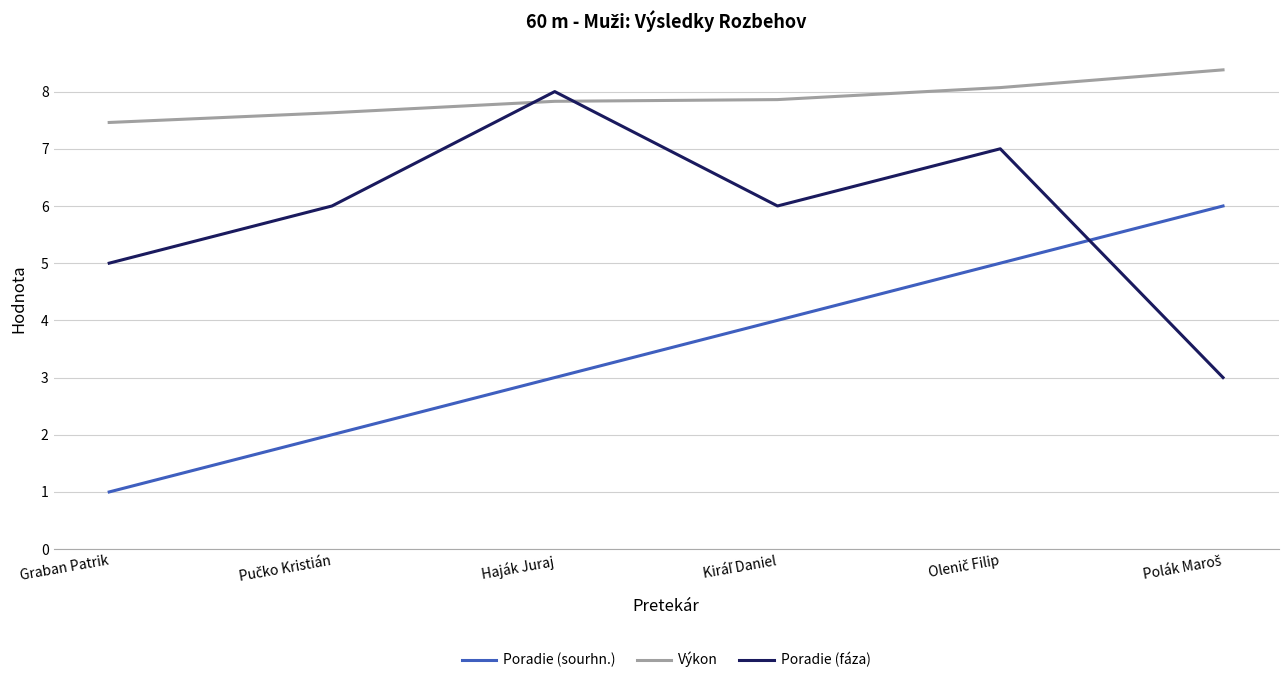

What is the spread (max minus min) of values at Haják Juraj?

5.0